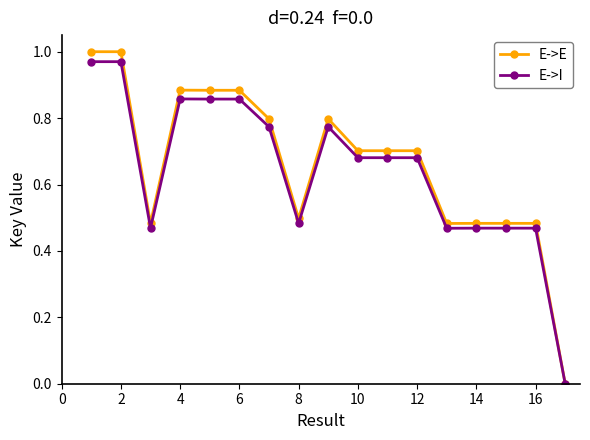

Which series has the largest range (max minus min)?

E->E